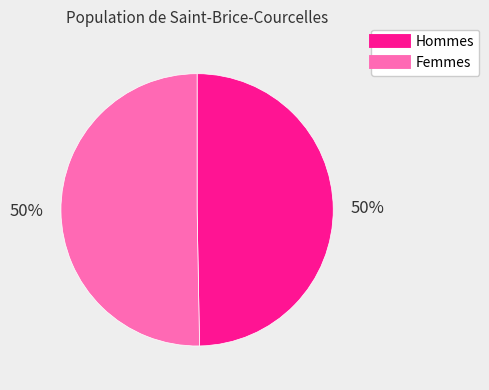

How many slices are in this pie chart?

2